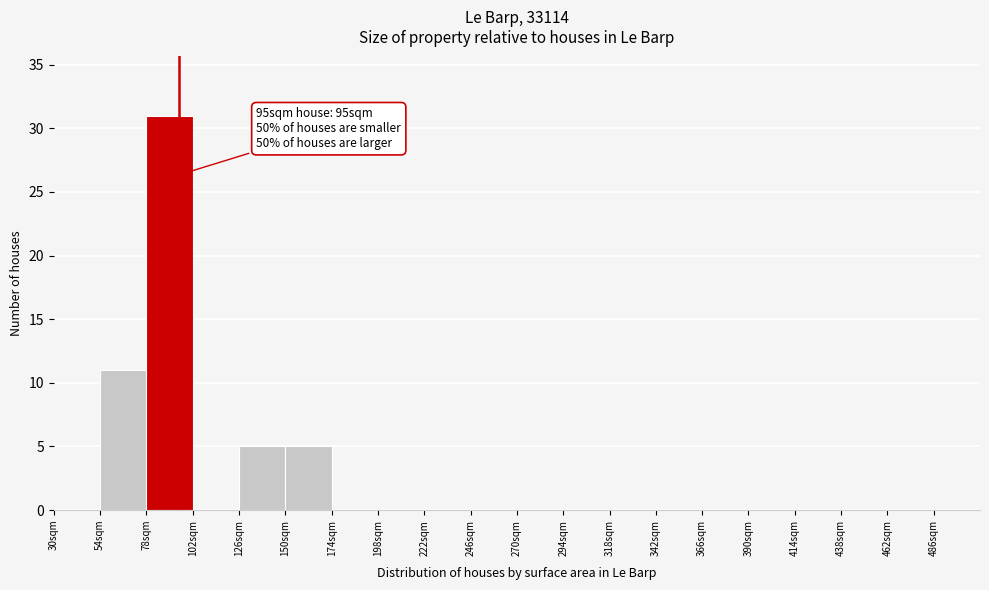

Over which range of the x-axis is the bar tallest?

78 to 102